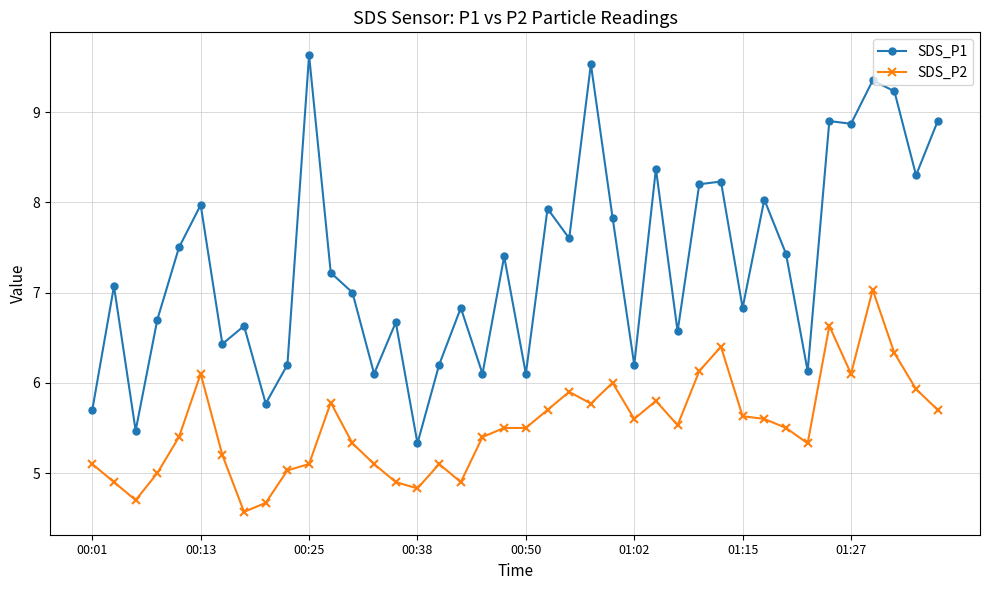

What is the smallest value displayed?

4.6